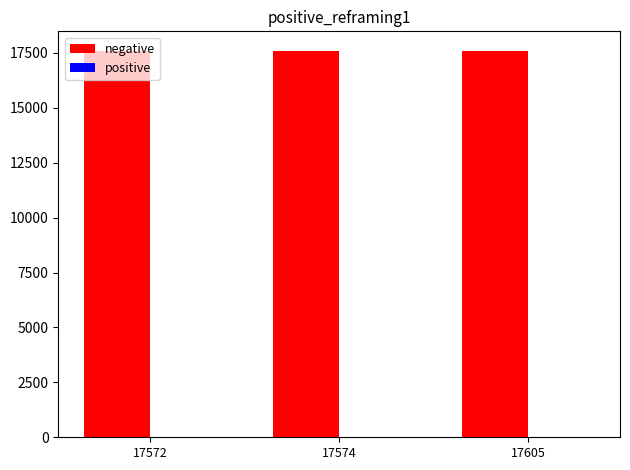

The chart shows a value of 10308 at 17605. True or false?

False